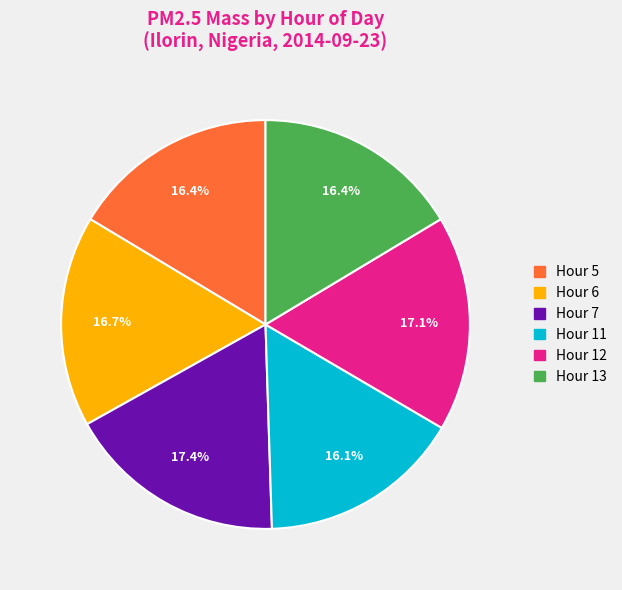

Is there a majority slice in this chart?

No